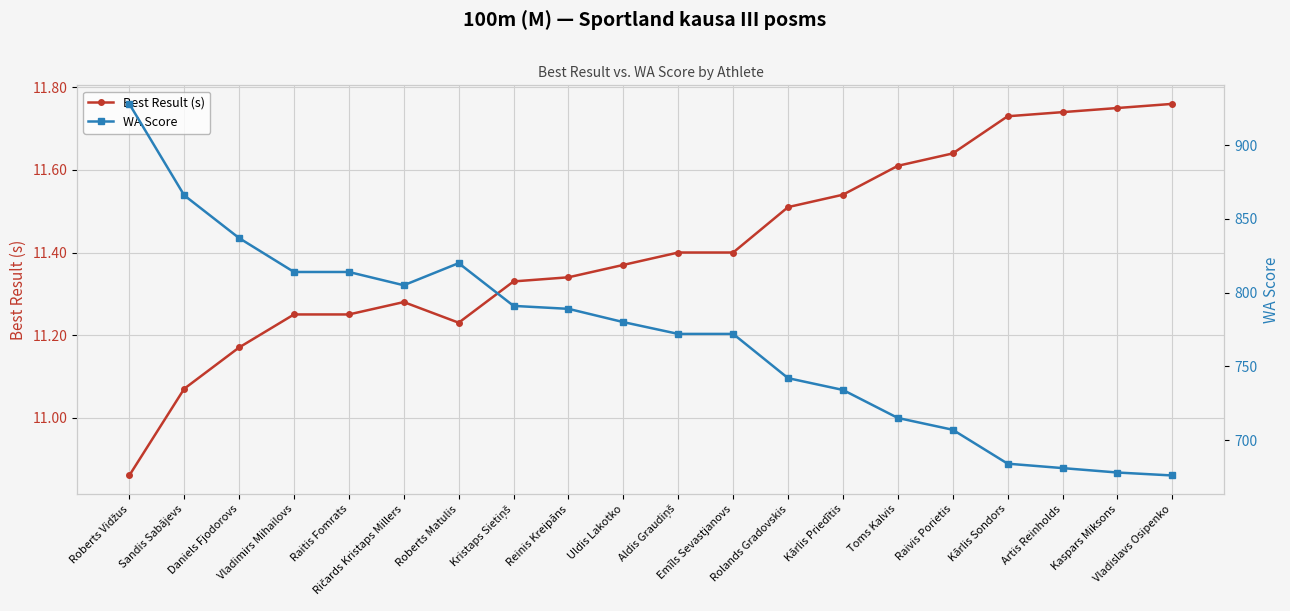

At which category does Best Result (s) reach its first local peak?

Ričards Kristaps Millers